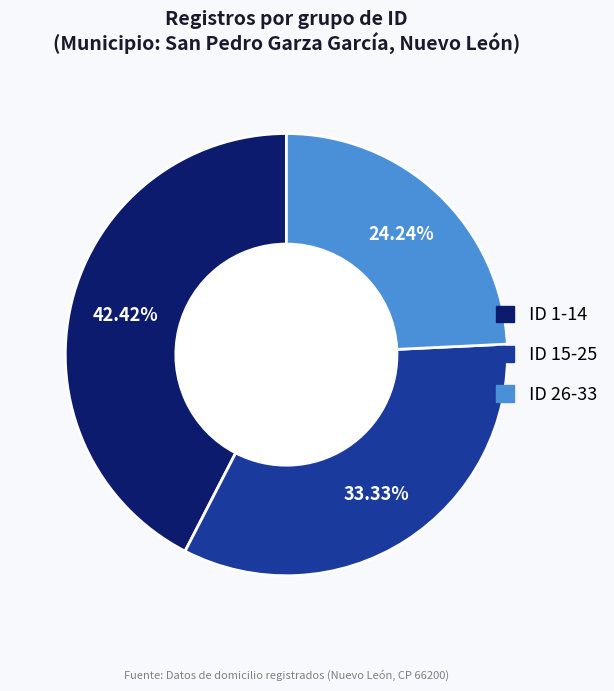

Is there any slice that represents more than half of the pie?

No